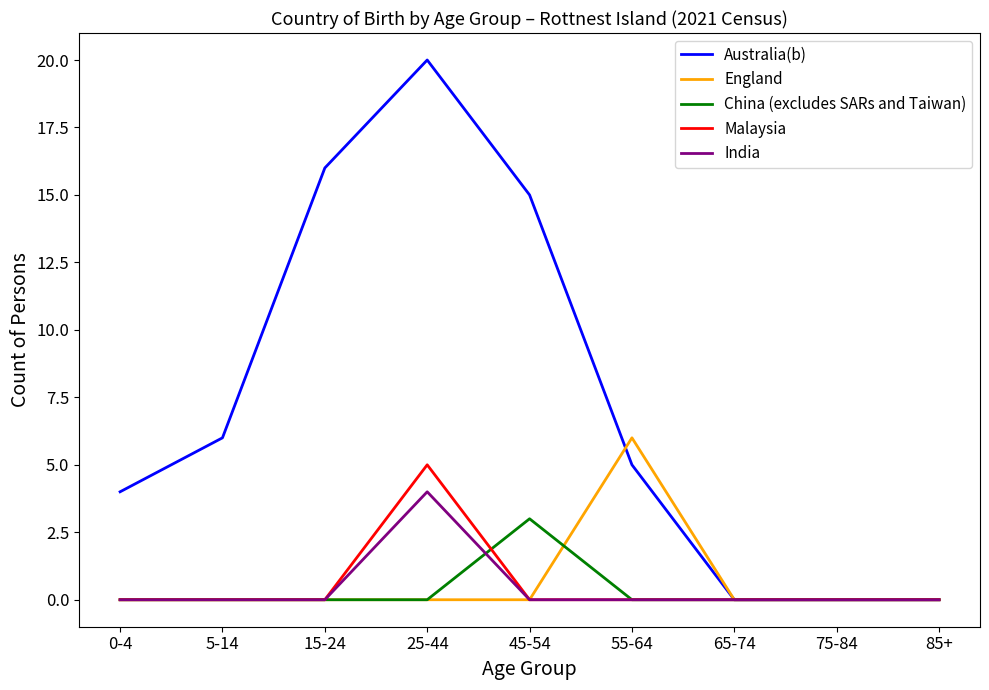

Is the value of Australia(b) at 55-64 greater than the value of China (excludes SARs and Taiwan) at 0-4?

Yes